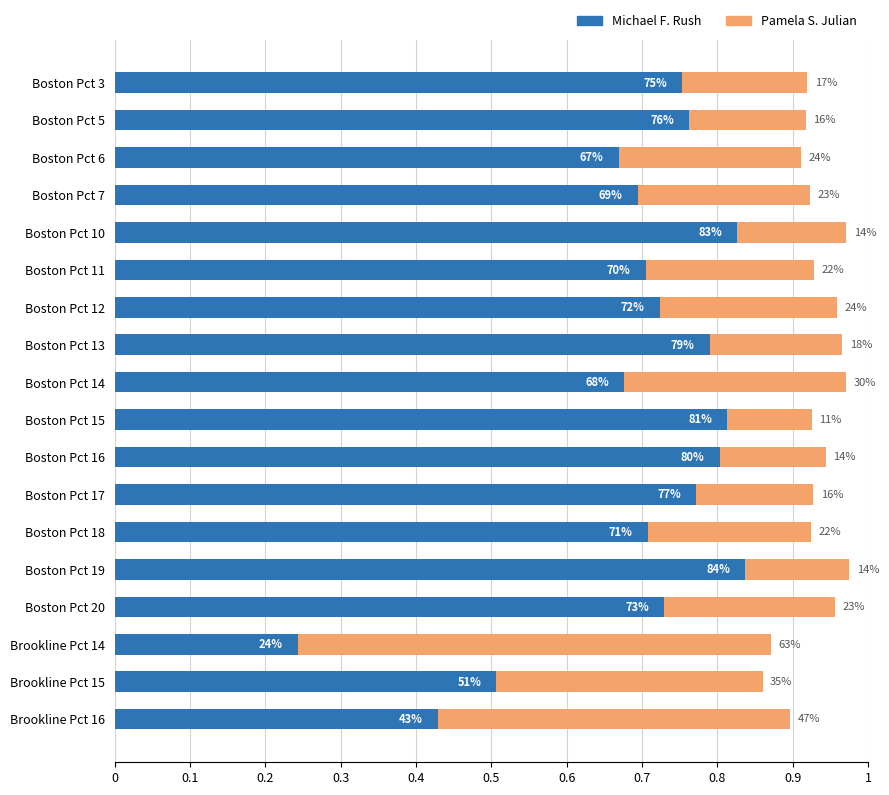

What are all the series names shown in the legend?

Michael F. Rush, Pamela S. Julian